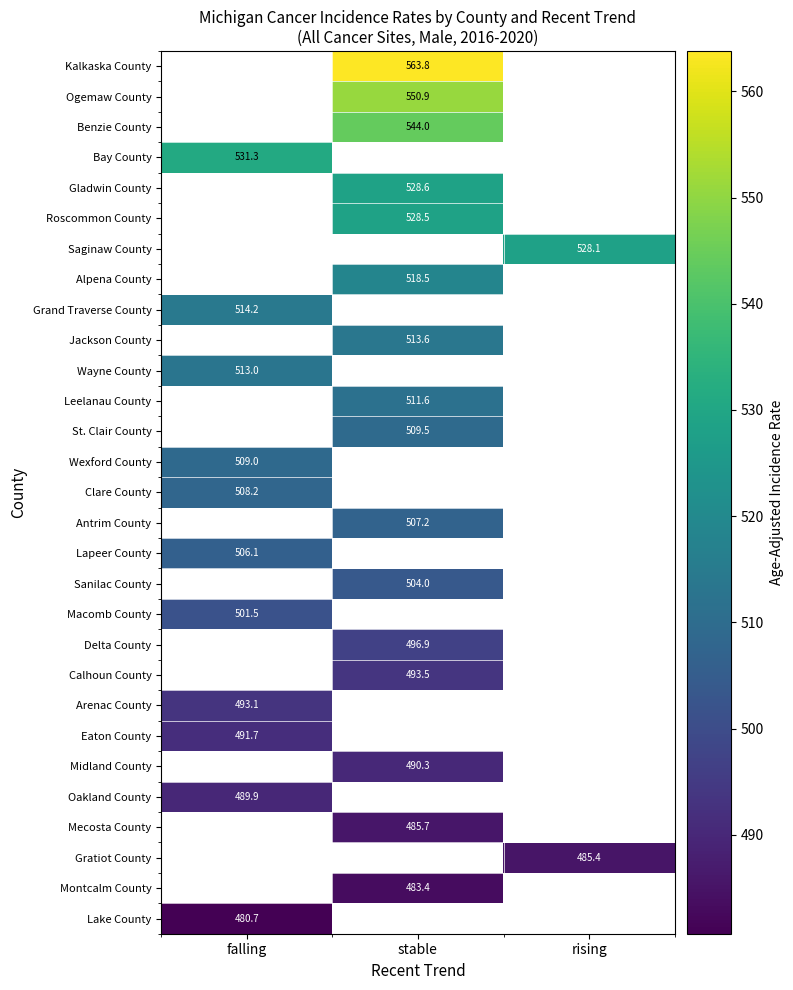

True or false: Wayne County has a value of 192.0 at falling.

False